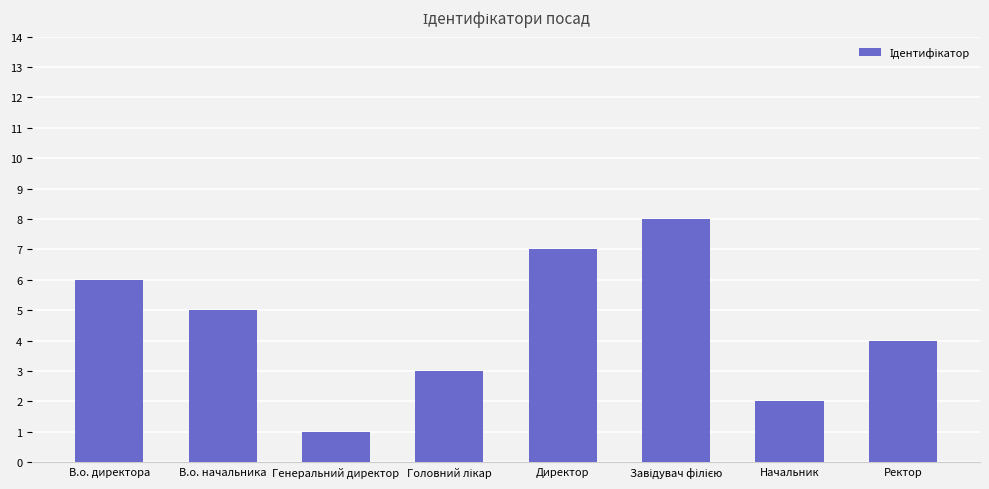

What is the difference between the maximum and minimum values?

7